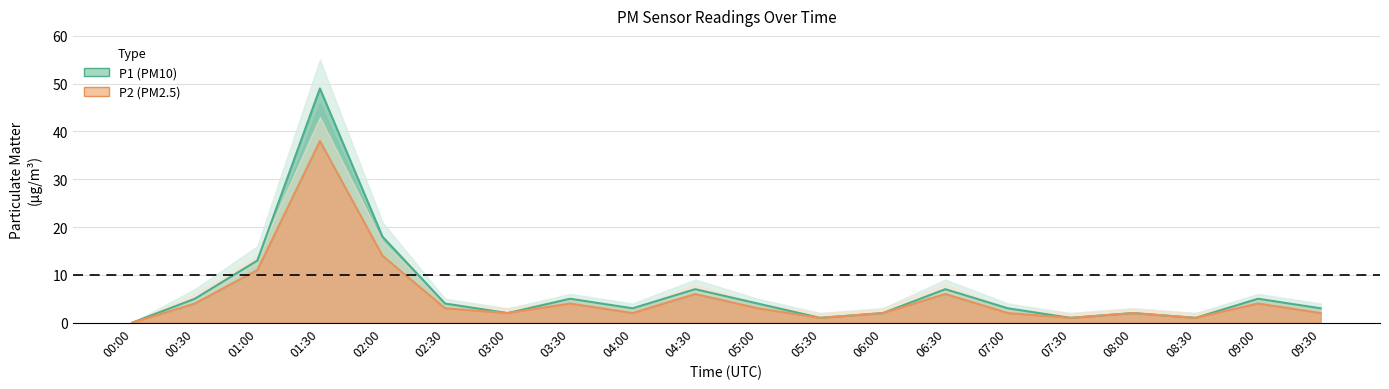

List the series in order of their peak value, highest first.

P1 (PM10), P2 (PM2.5)